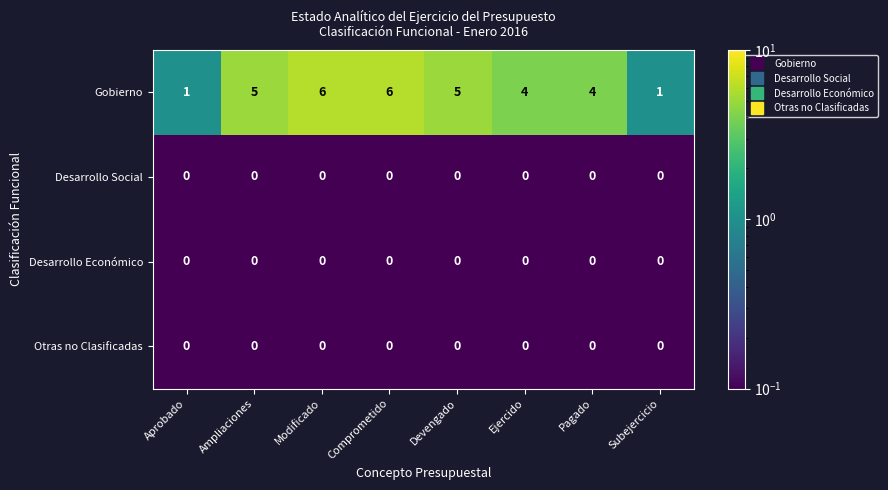

Which series has the widest spread of values?

Gobierno